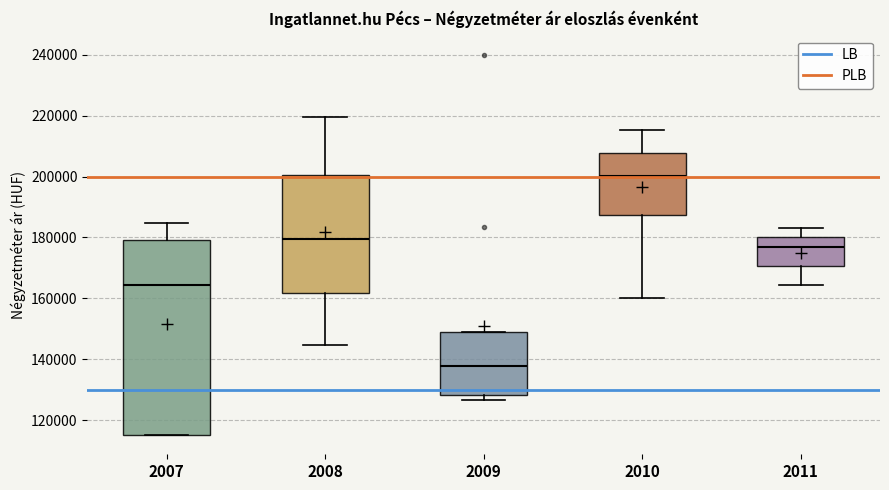

Where does the upper whisker of the box at x = 2007 end on the y-axis? The values are not printed on the chart, so give them approximately, as read against the axis.

184000